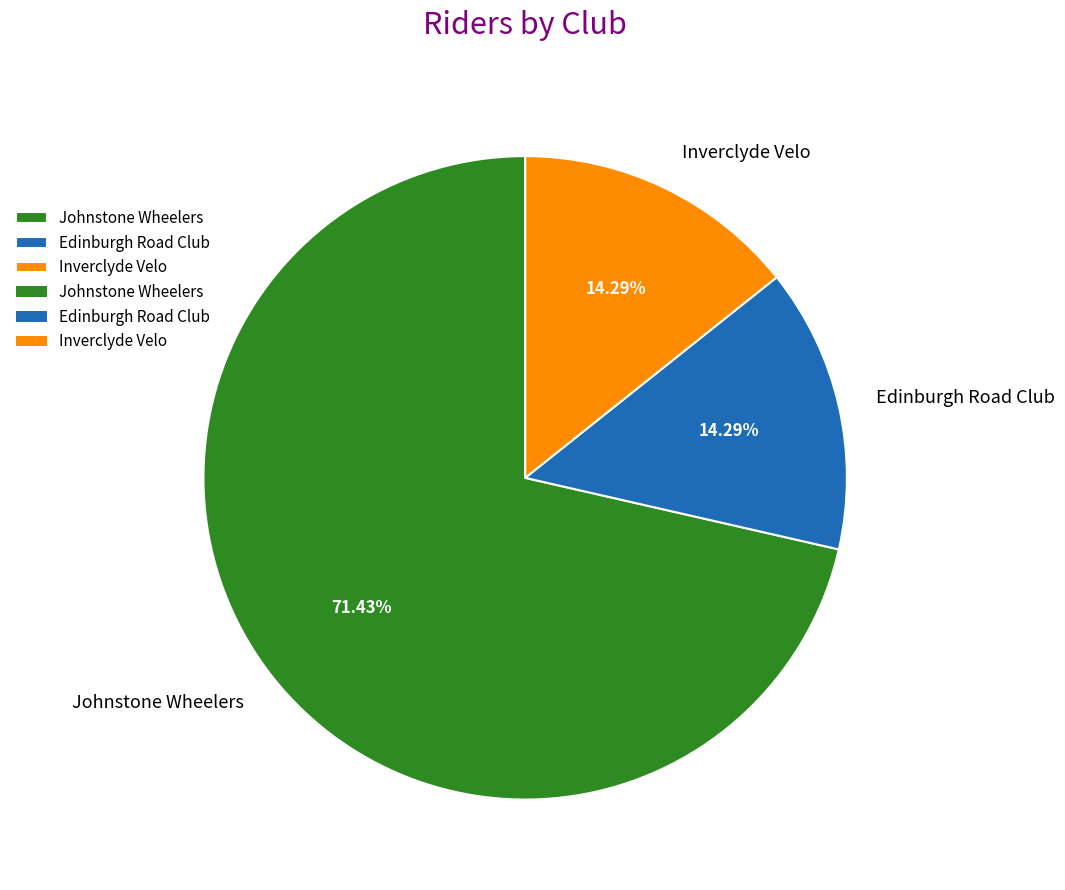

How many slices are in this pie chart?

3